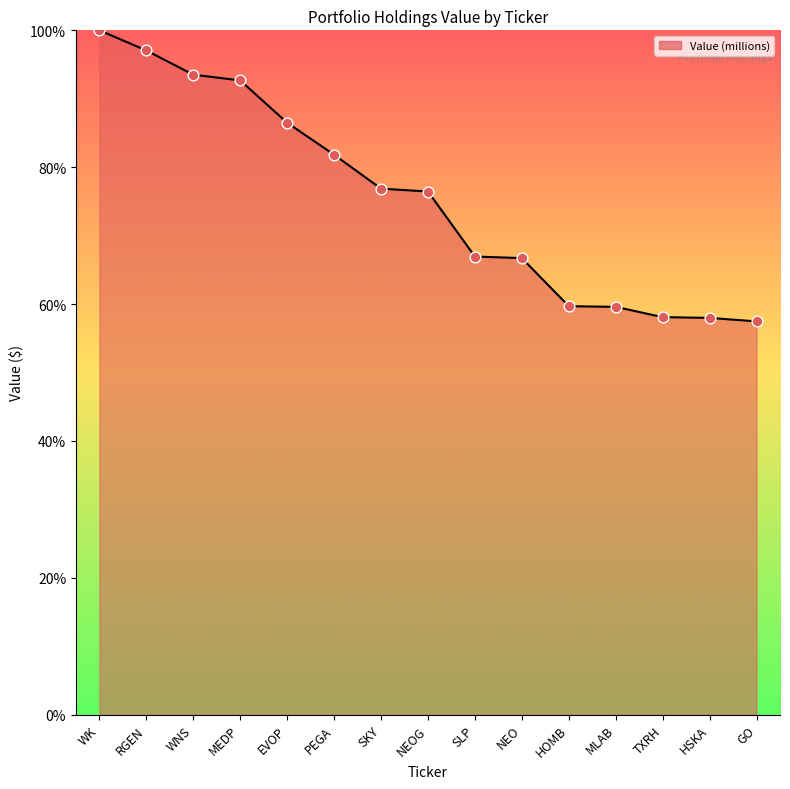

What is the change in value from WNS to MEDP?

-0.8